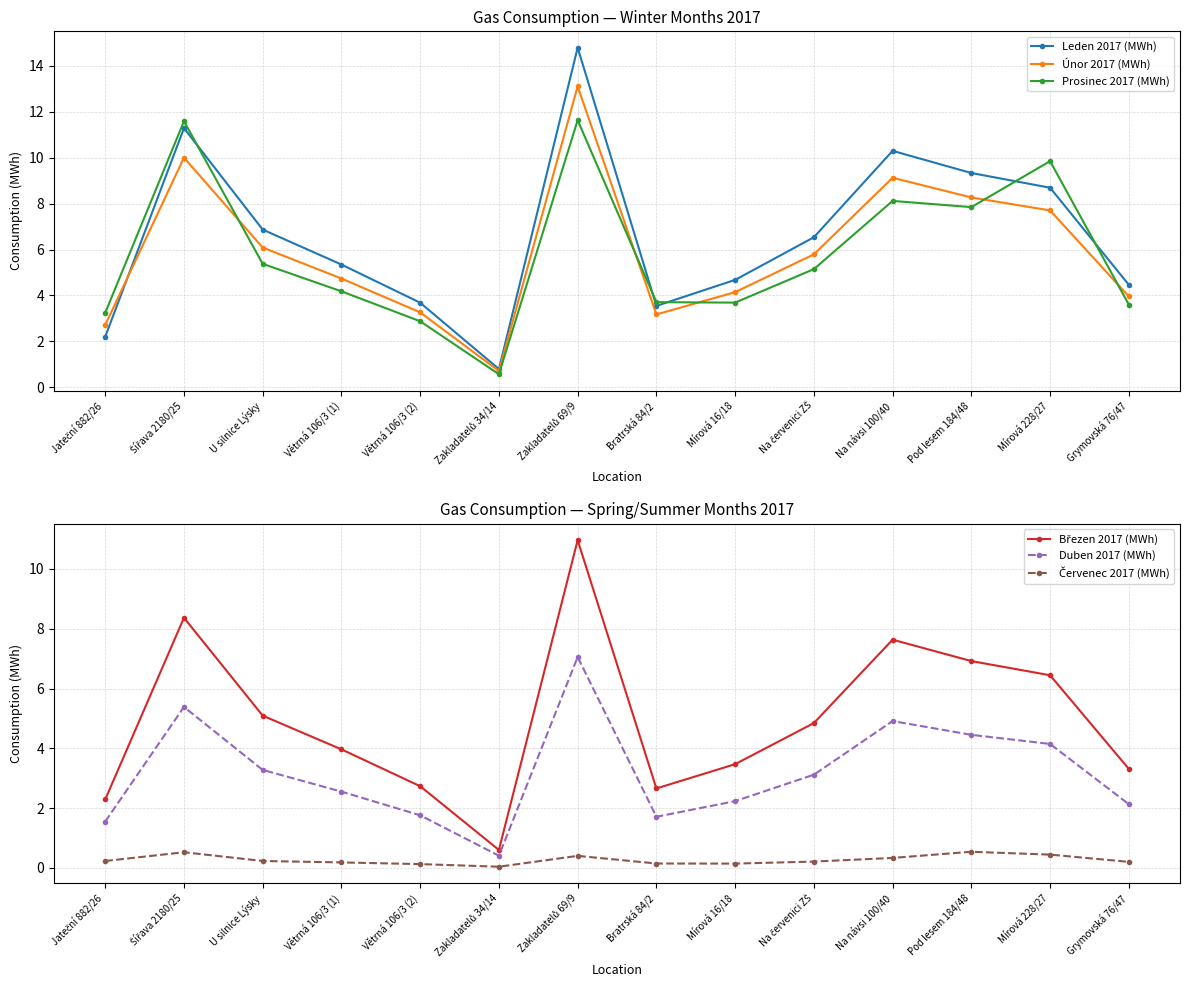

Does the chart display data point markers on the line(s)?

Yes